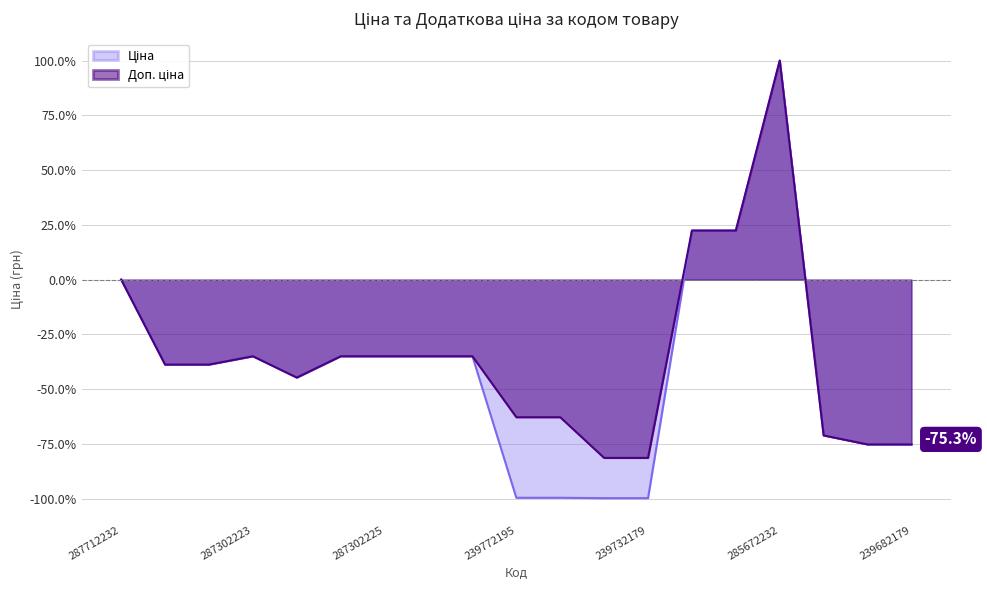

True or false: Ціна and Доп. ціна cross at least once.

False